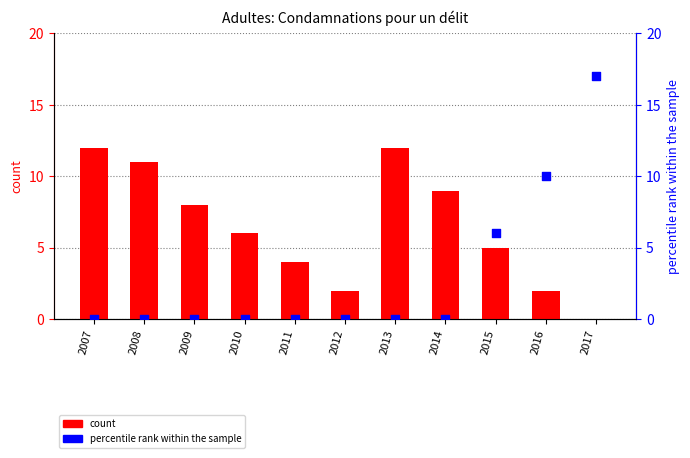

At how many categories does at least one series exceed 10?

4